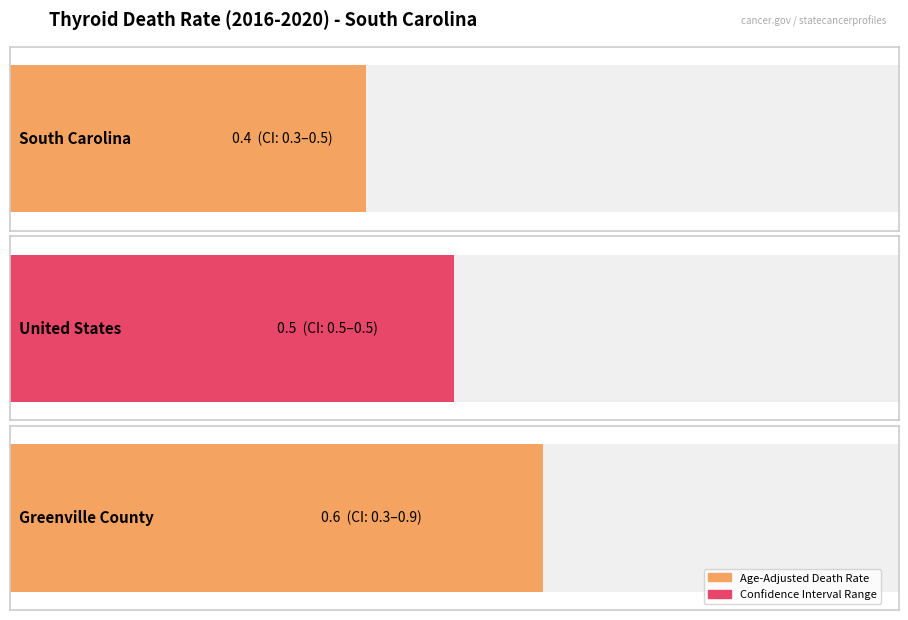

Reading left to right, what are all the values shown in this chart?

Age-Adjusted Death Rate: South Carolina=0.4	United States=0.5	Greenville County=0.6
Lower CI: South Carolina=0.3	United States=0.5	Greenville County=0.3
Upper CI: South Carolina=0.5	United States=0.5	Greenville County=0.9